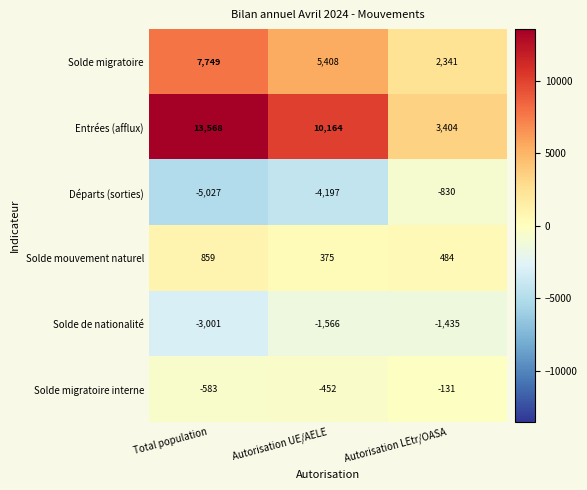

What is the sum of the Solde migratoire values at Total population and Autorisation UE/AELE?

13157